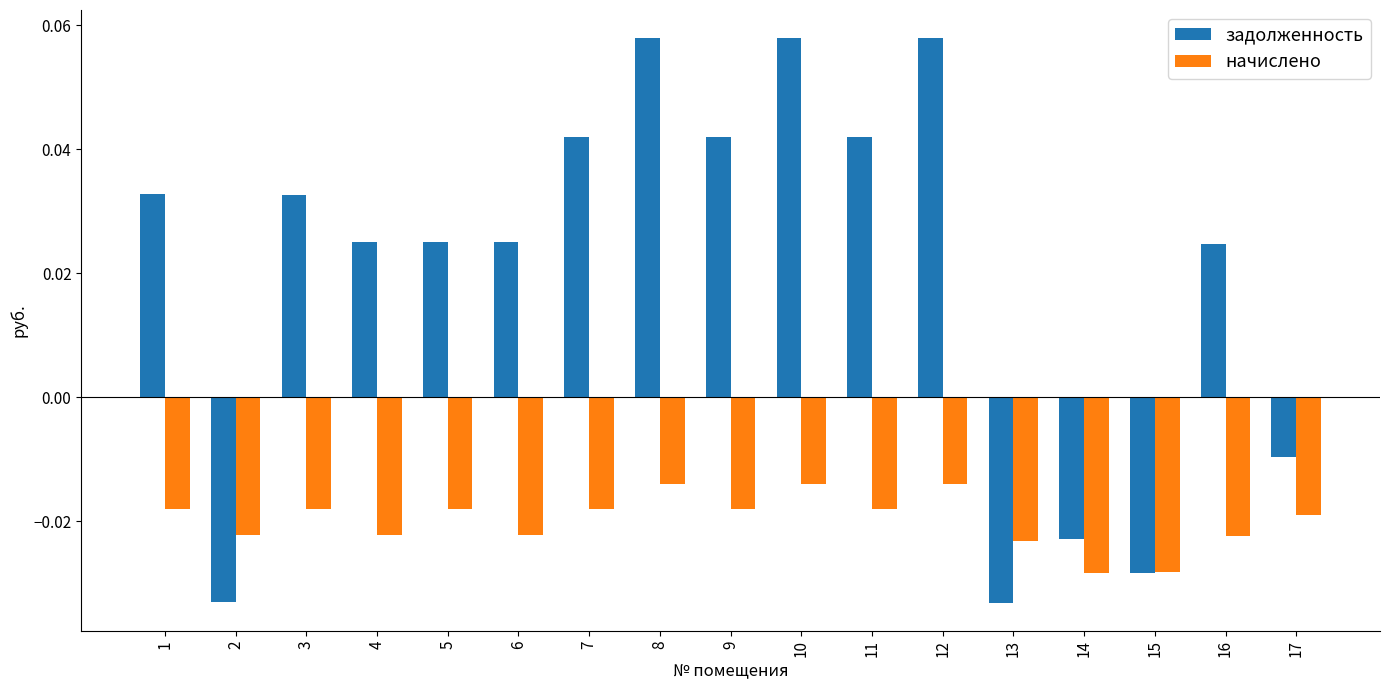

Rank the series by their maximum value, from lowest to highest.

начислено, задолженность